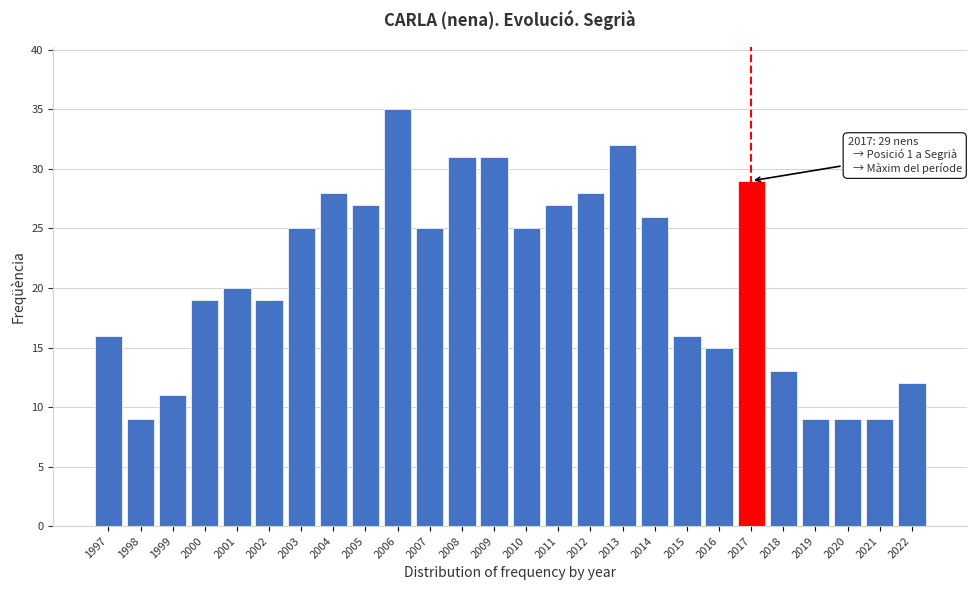

Reading left to right, extract all data points from this chart.

1997=16	1998=9	1999=11	2000=19	2001=20	2002=19	2003=25	2004=28	2005=27	2006=35	2007=25	2008=31	2009=31	2010=25	2011=27	2012=28	2013=32	2014=26	2015=16	2016=15	2017=29	2018=13	2019=9	2020=9	2021=9	2022=12